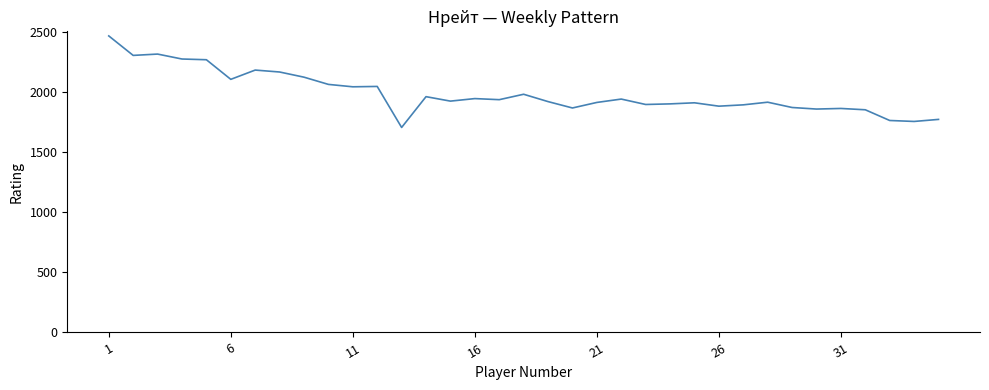

What is the minimum value shown in the chart?

1704